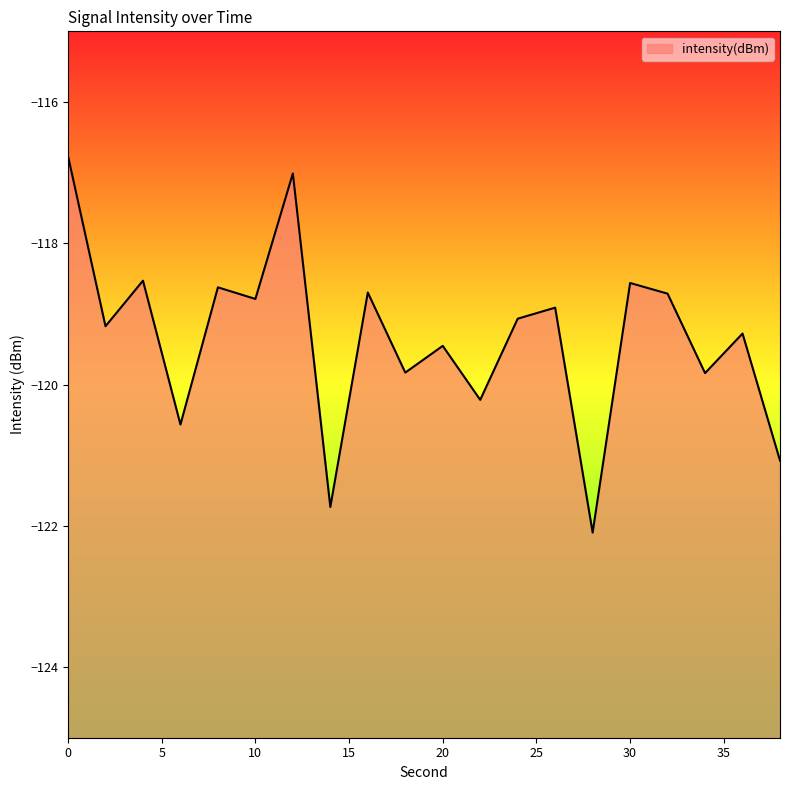

What is the sum of the values at 18 and 4?

-238.4